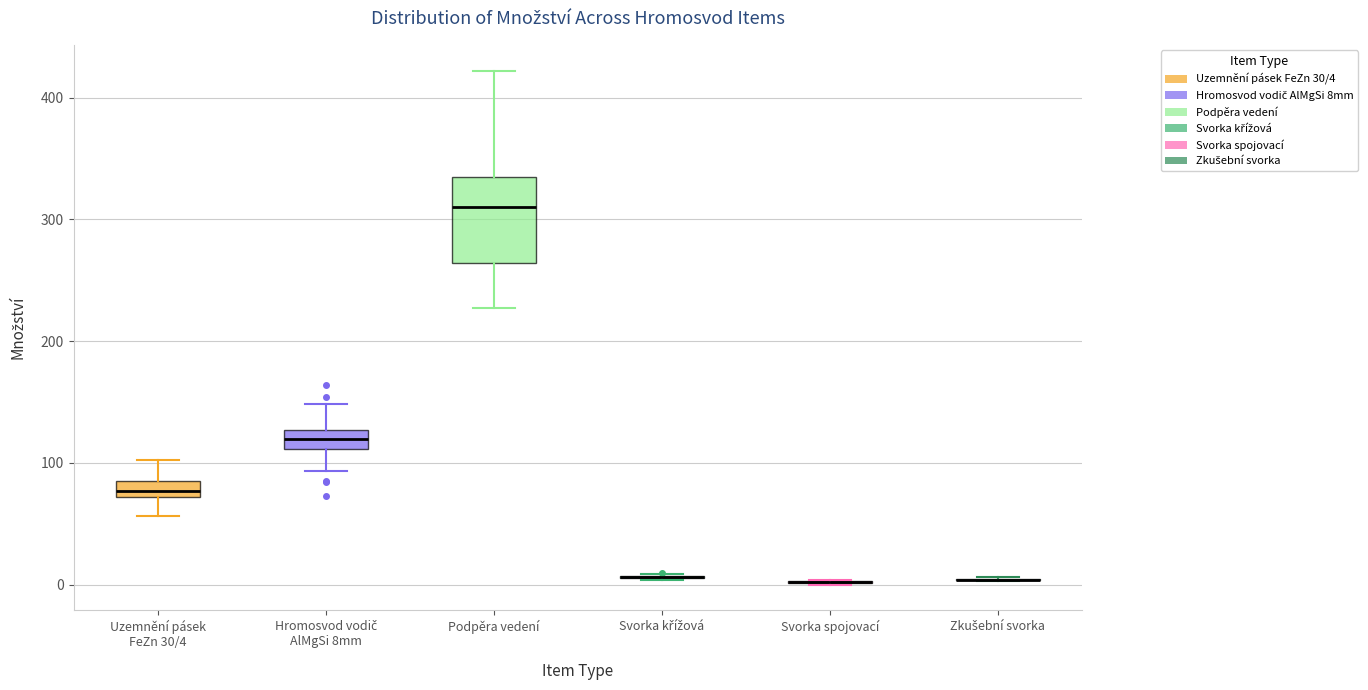

Comparing the boxes themselves (not the whiskers), which one is the tallest?

Podpěra vedení